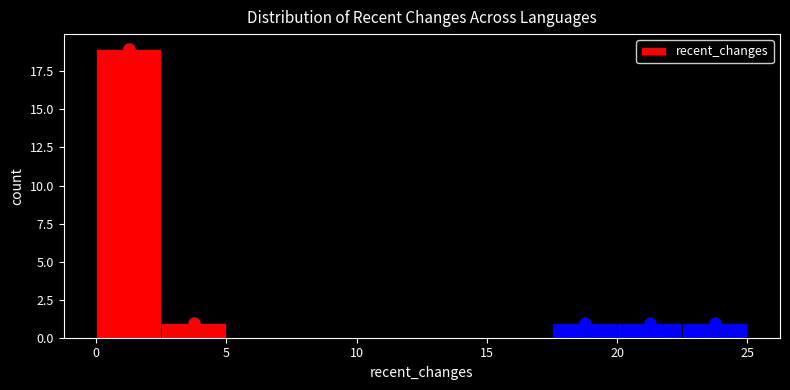

Reading left to right, list every bar in this chart as the range it spans on the x-axis followed by its height. The values are not printed on the chart, so give them approximately, as read against the axis.

0.0 to 2.5: 19
2.5 to 5.0: 1
5.0 to 7.5: 0
7.5 to 10.0: 0
10.0 to 12.5: 0
12.5 to 15.0: 0
15.0 to 17.5: 0
17.5 to 20.0: 1
20.0 to 22.5: 1
22.5 to 25.0: 1